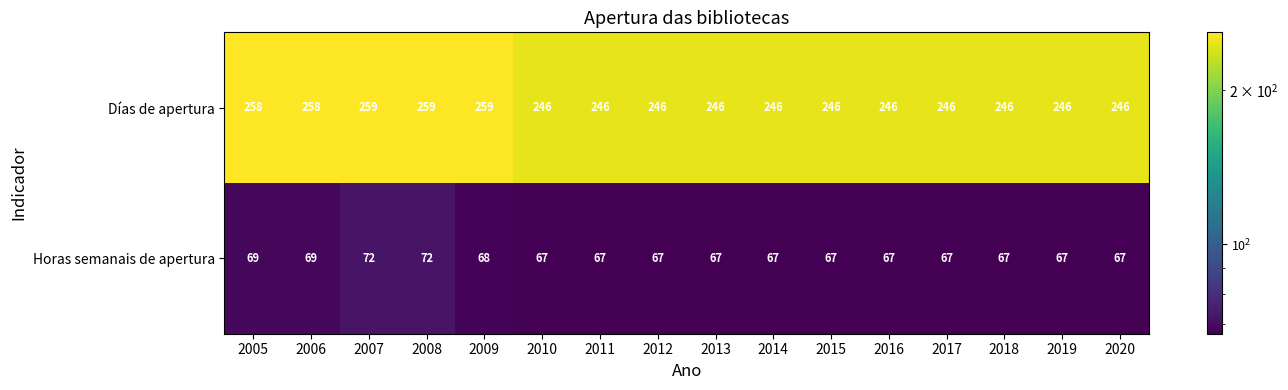

Which series has the largest range (max minus min)?

Días de apertura